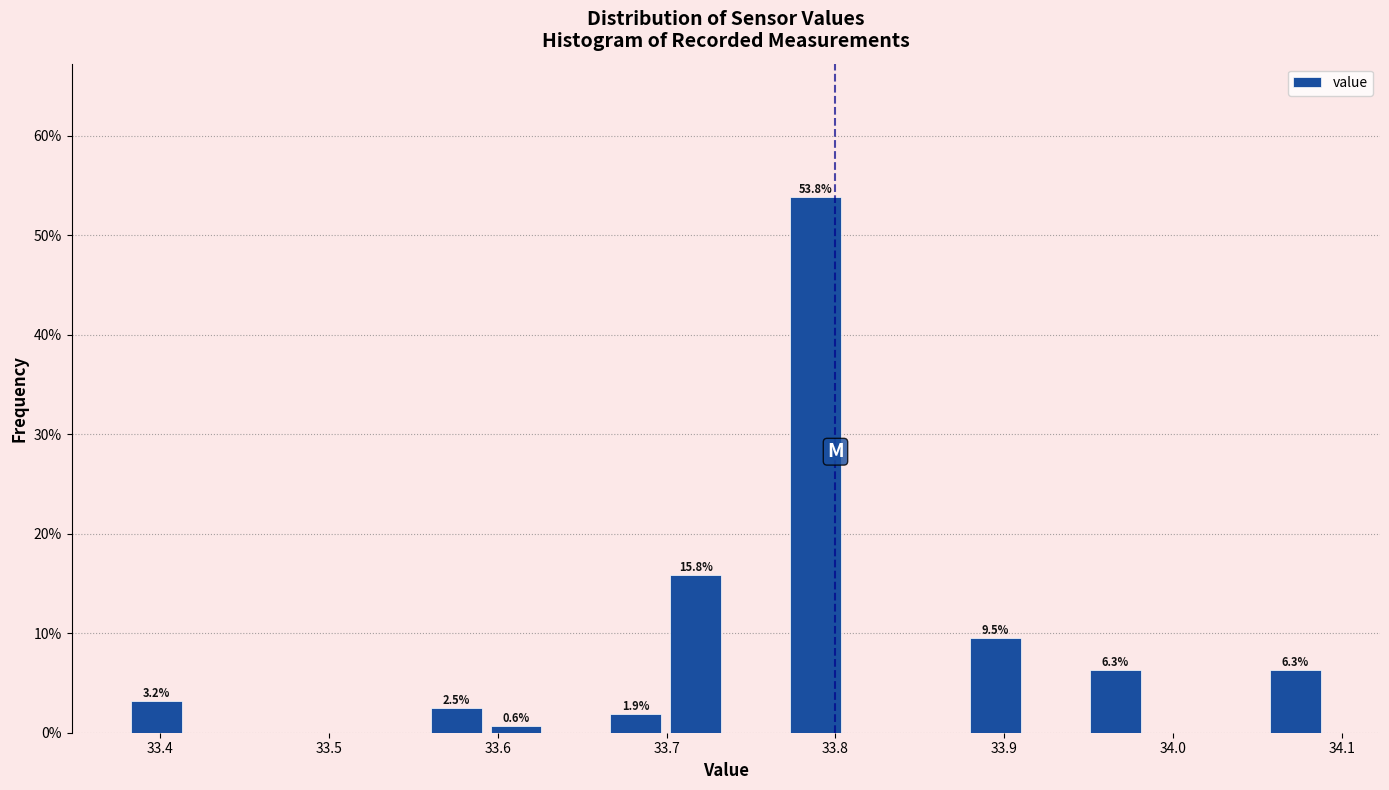

Around what value on the x-axis is the tallest bar? Give the approximate position of its centre, as read against the axis.

33.79